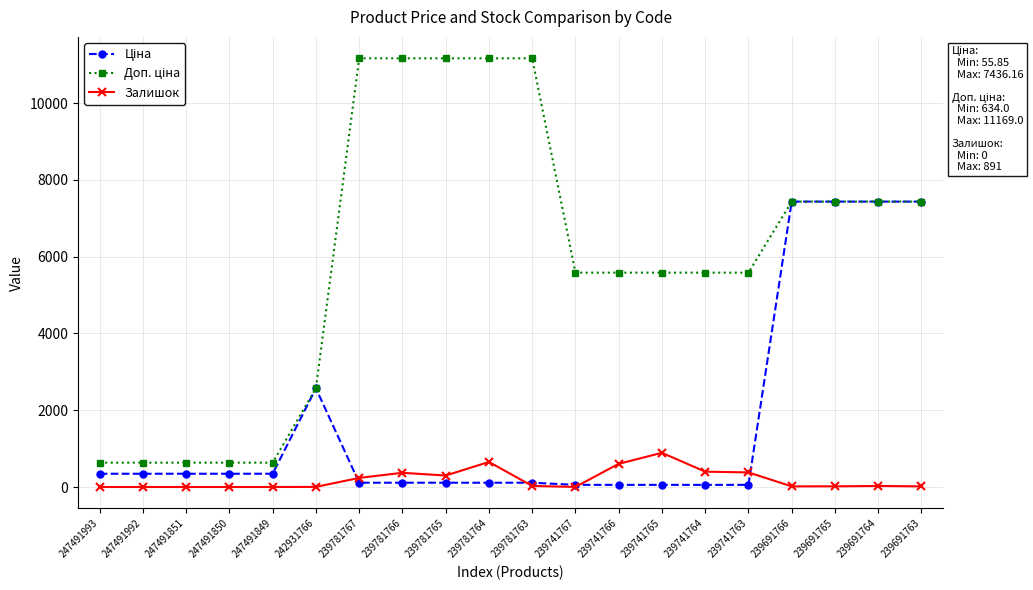

Count the number of data series in this chart.

3